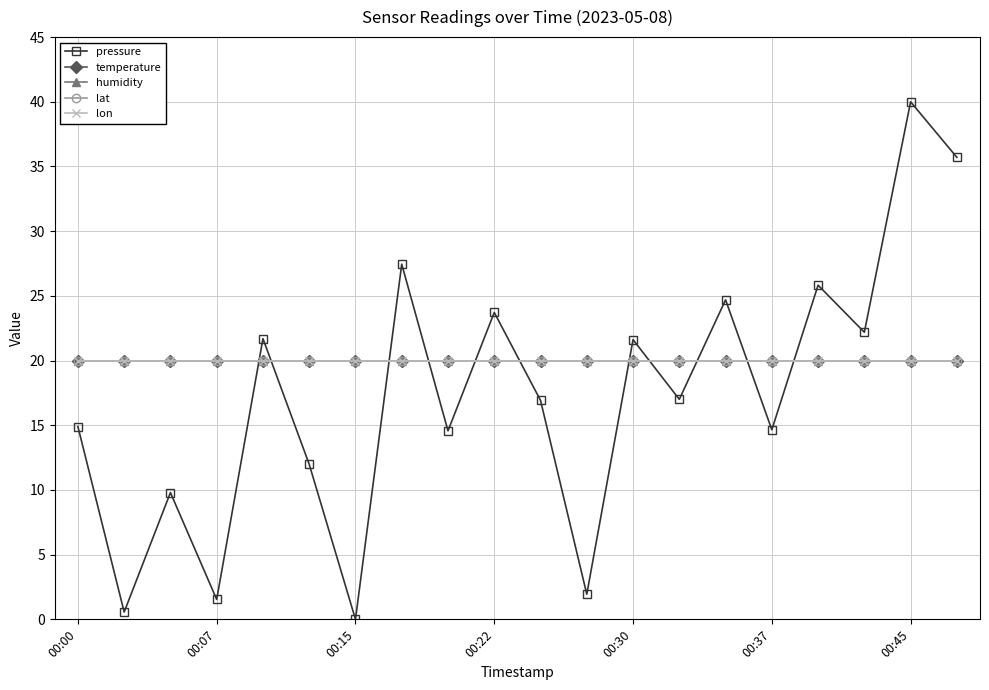

What is the highest value of the pressure series?

40.0